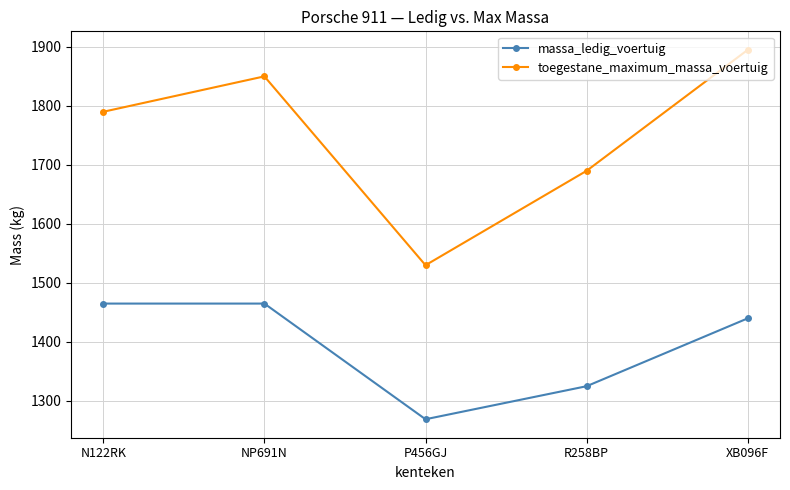

Which category has the lowest value across all series?

P456GJ